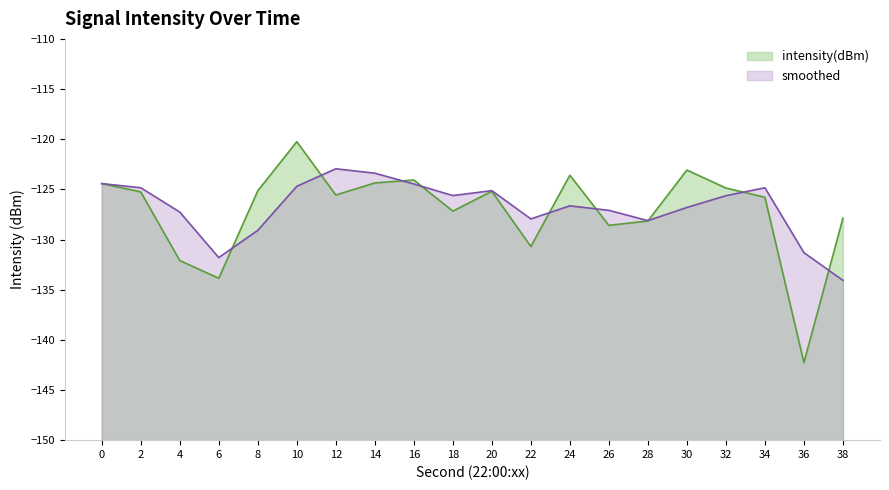

Between 20 and 14, which is larger?

14